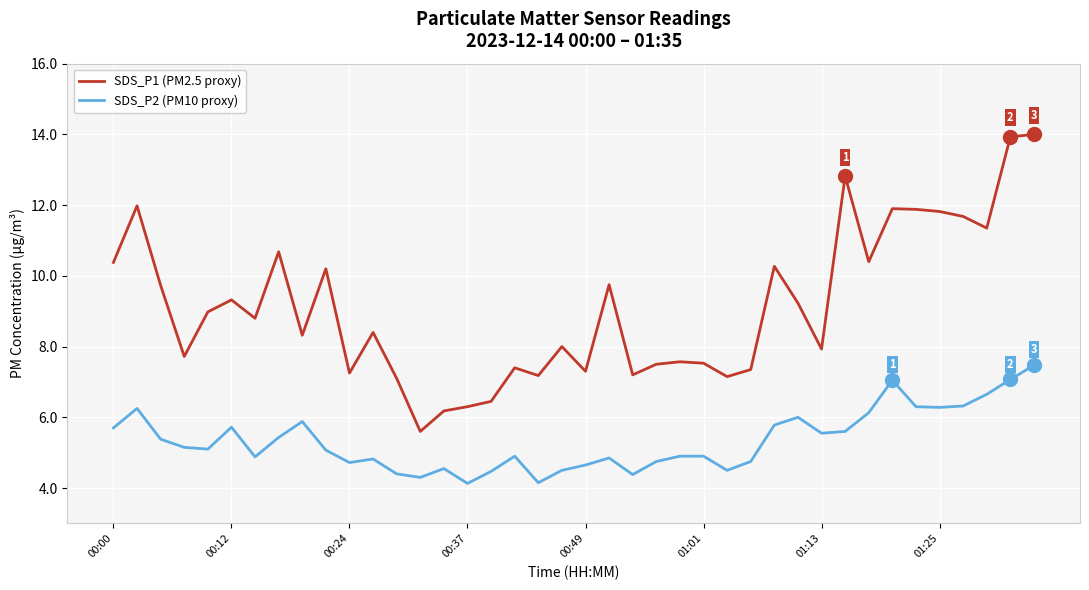

Which series has the largest total across all categories?

SDS_P1 (PM2.5 proxy)